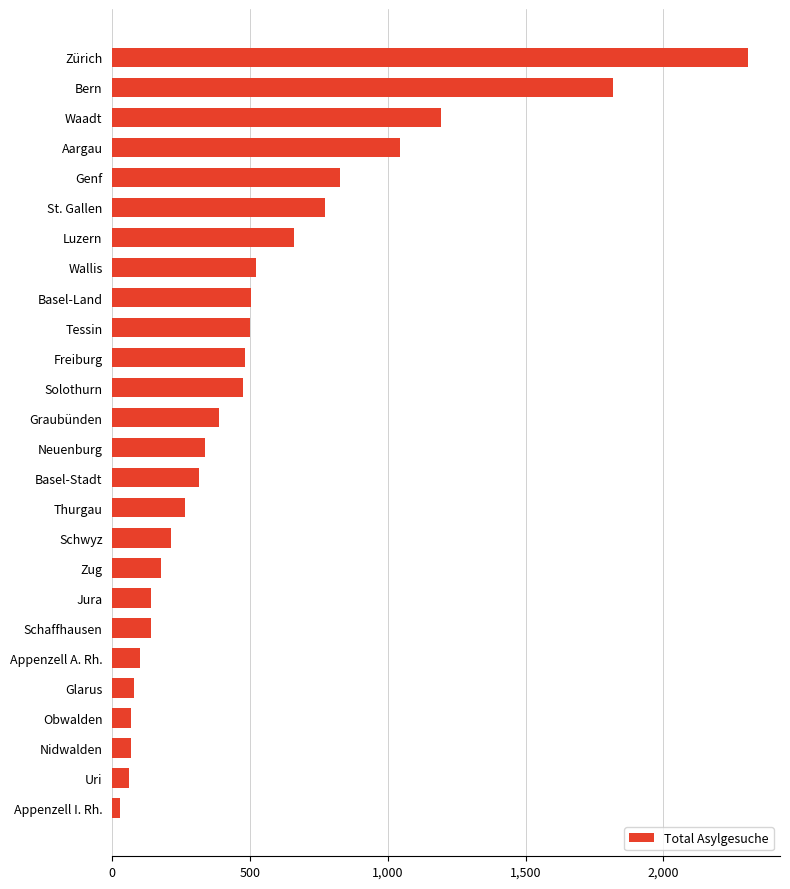

What is the ratio of the value at Glarus to the value at Schwyz?

0.4